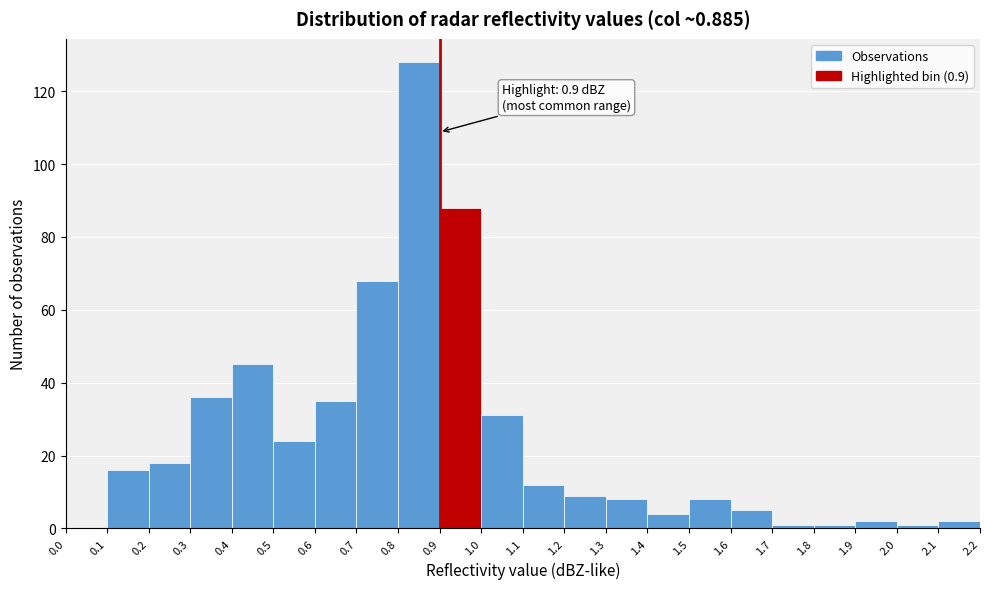

Over which range of the x-axis is the bar tallest?

0.8 to 0.9